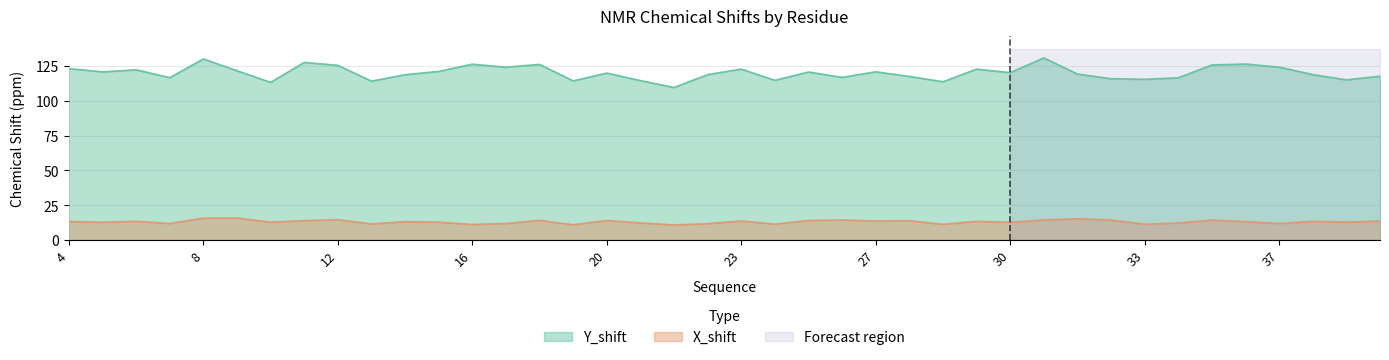

True or false: X_shift and Y_shift intersect in this chart.

False